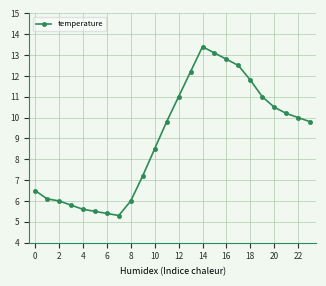

What is the value of the 19th point from the left?

11.8